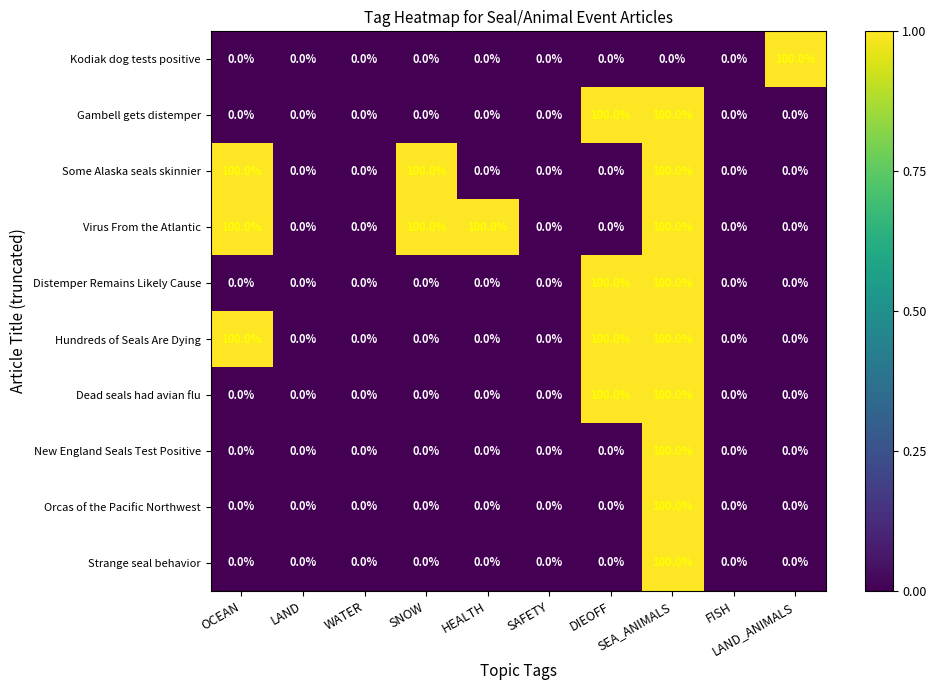

What is the greatest value displayed?

100